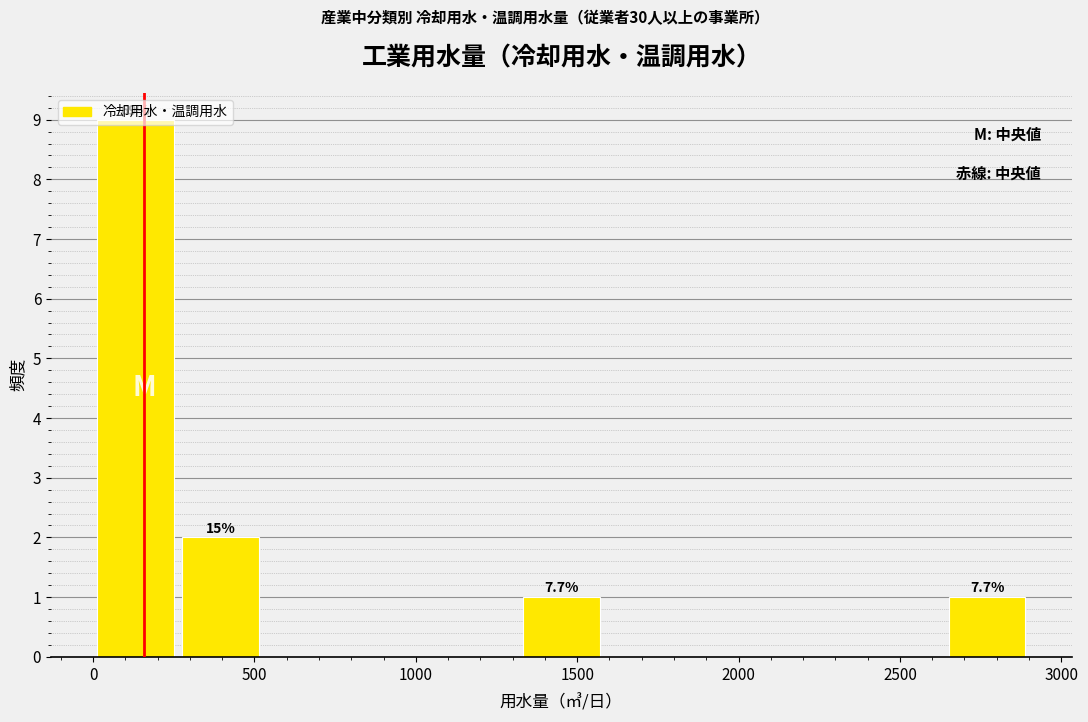

Over which range of the x-axis is the bar tallest?

0 to 250